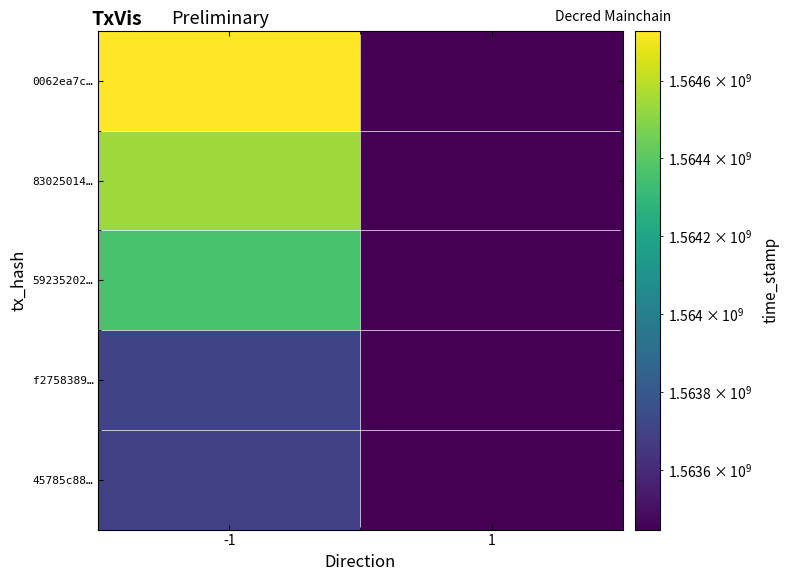

Which series has the largest total across all categories?

0062ea7c…